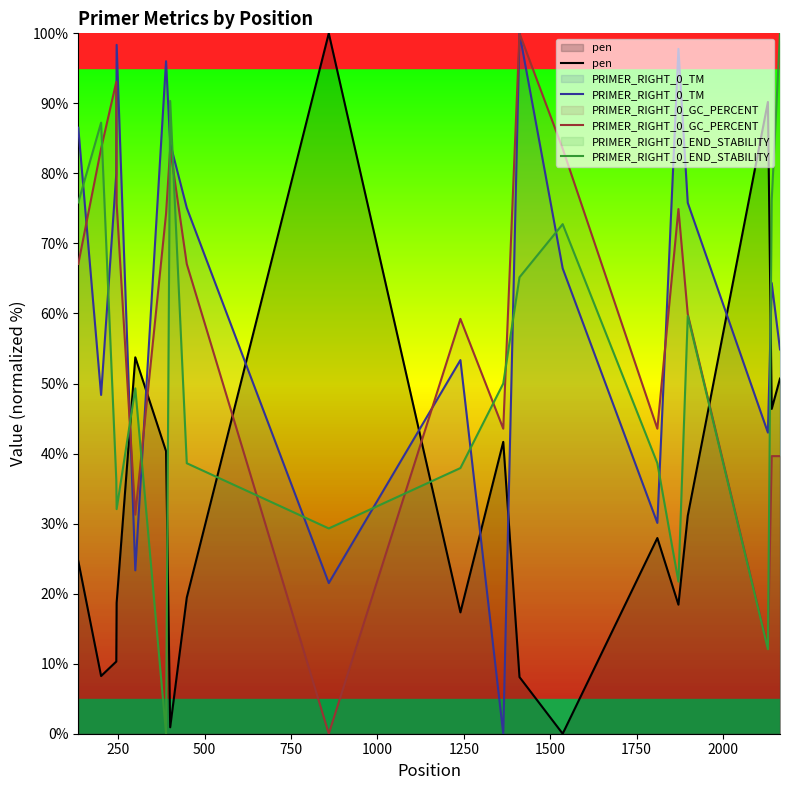

After their last crossing, which series has the higher values: PRIMER_RIGHT_0_TM or pen?

PRIMER_RIGHT_0_TM